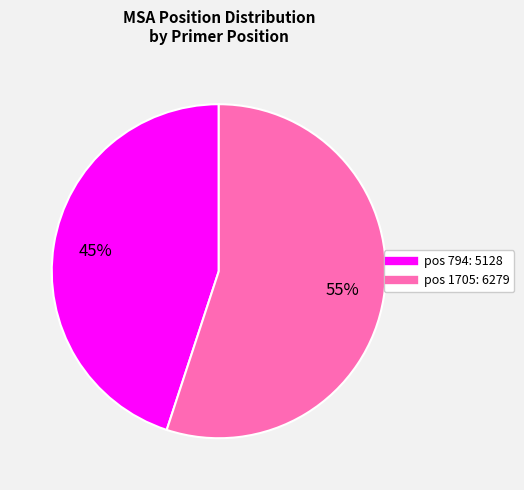

To the nearest percent, what is the difference between the largest and smallest slice percentages?

10%